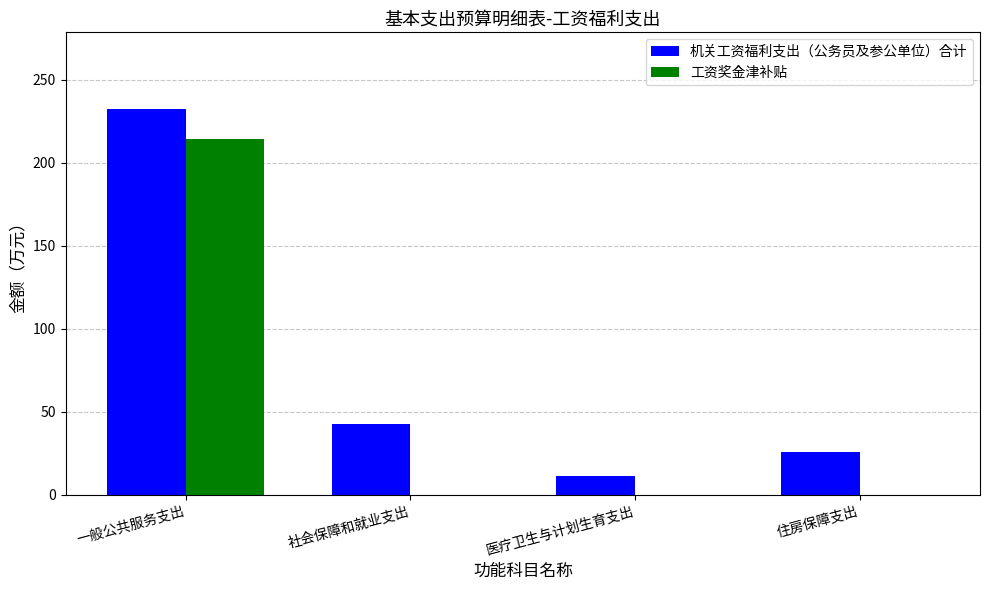

Reading left to right, transcribe all the data shown in this chart.

机关工资福利支出（公务员及参公单位）合计: 一般公共服务支出=232.1	社会保障和就业支出=42.8	医疗卫生与计划生育支出=11.5	住房保障支出=25.7
工资奖金津补贴: 一般公共服务支出=214.1	社会保障和就业支出=0.0	医疗卫生与计划生育支出=0.0	住房保障支出=0.0